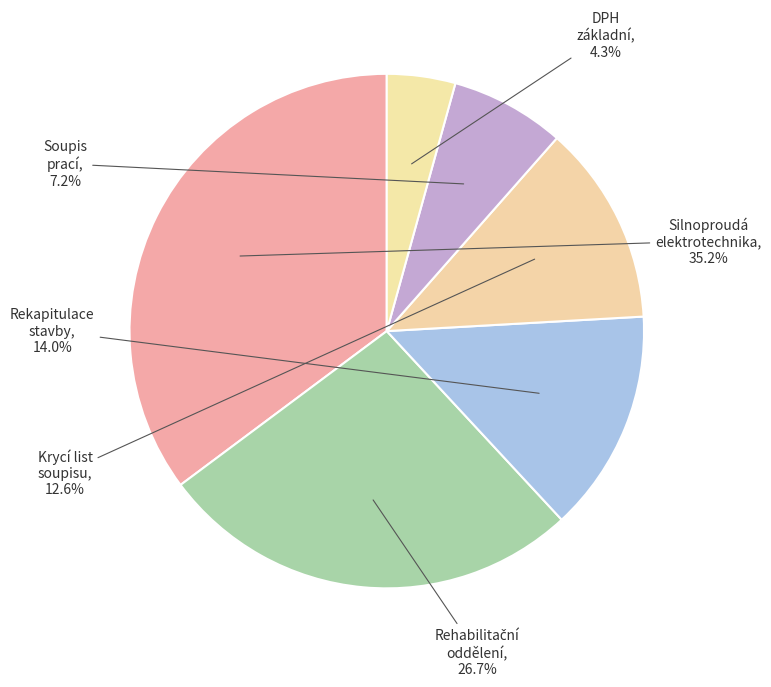

Between Silnoproudá elektrotechnika and Soupis prací, which is larger?

Silnoproudá elektrotechnika